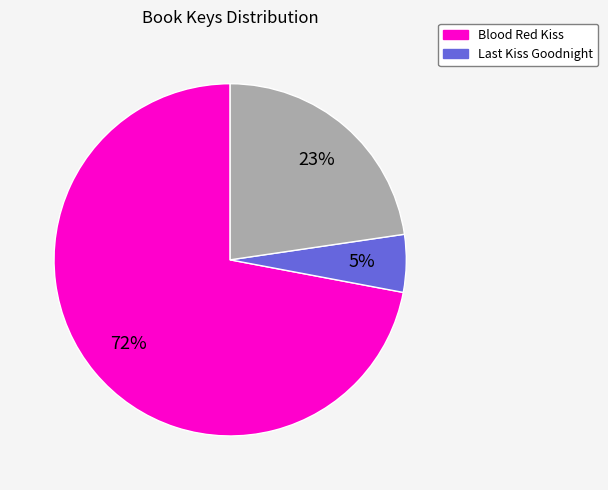

To the nearest percent, what is the average slice percentage?

33%